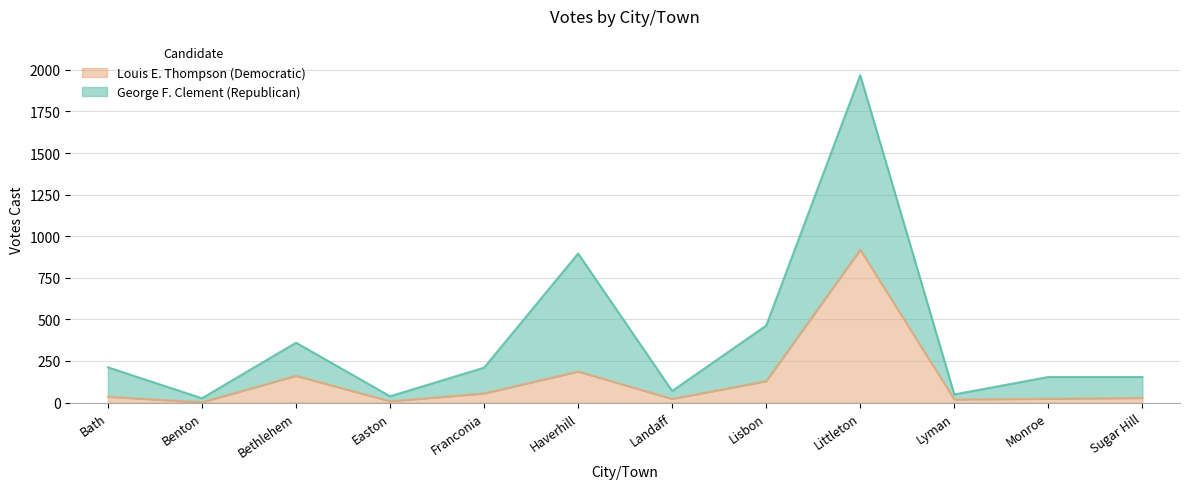

Which has a higher value, Benton or Lyman?

Lyman